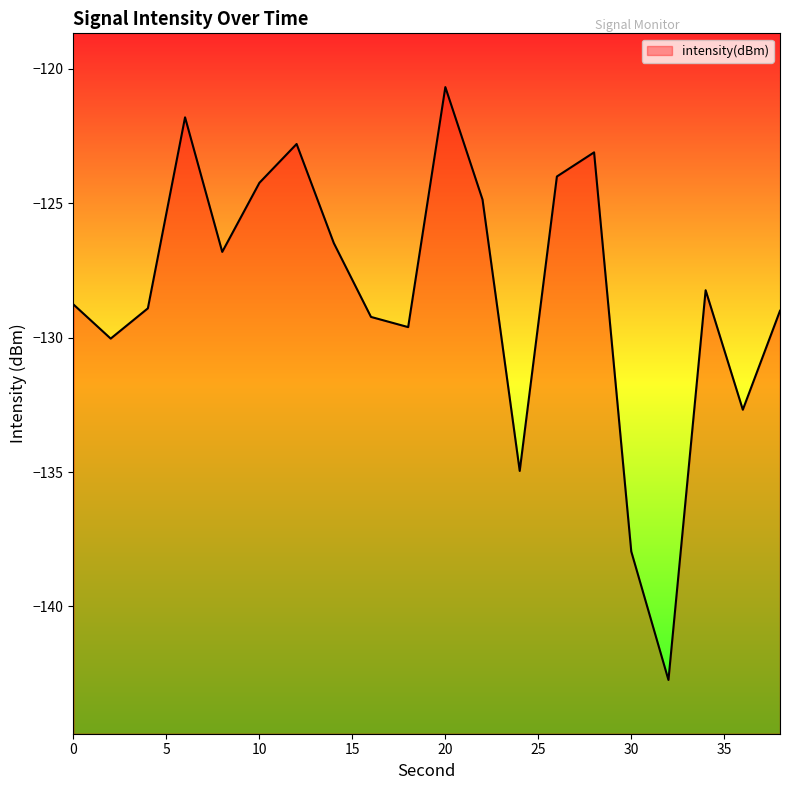

Where is the first local minimum?

2